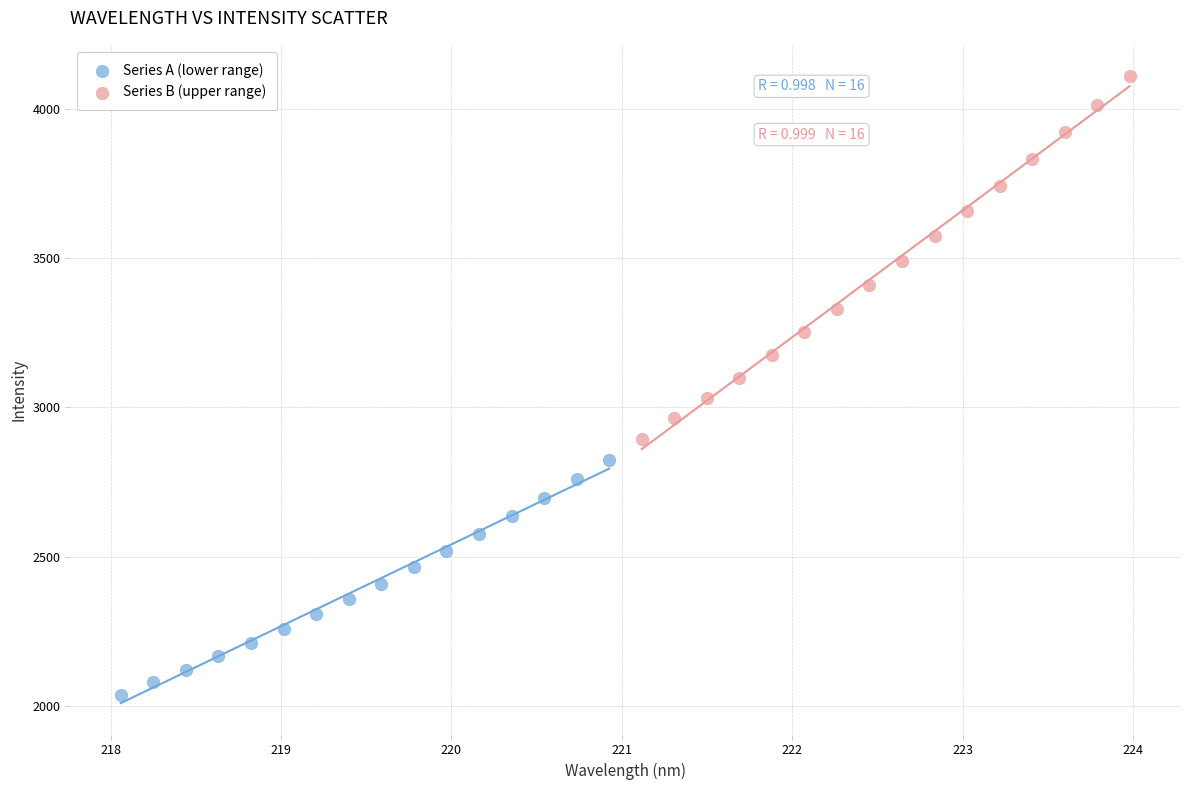

What are all the series names shown in the legend?

Series A (lower range), Series B (upper range)